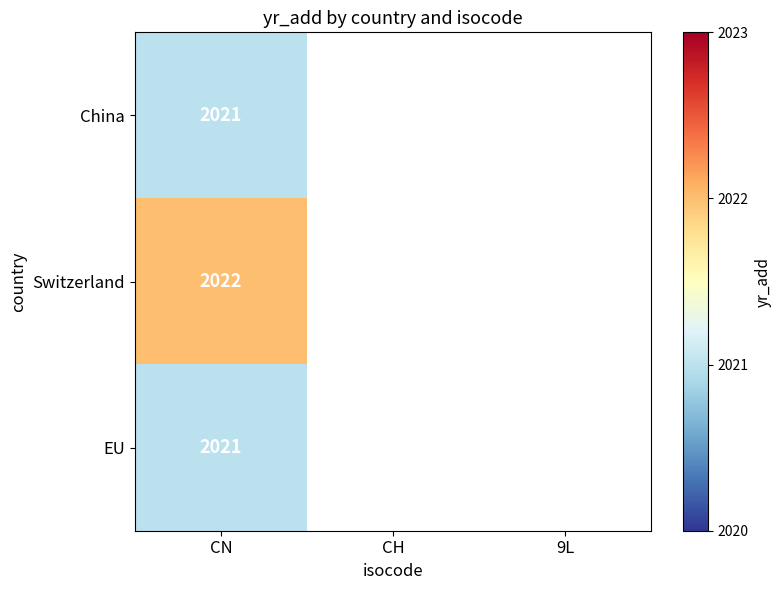

Is it true that EU equals 2021 at CN?

True